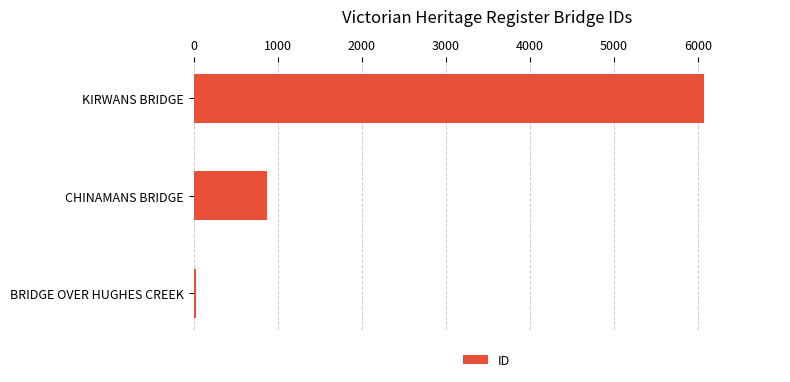

How many values are between 34 and 6067?

3